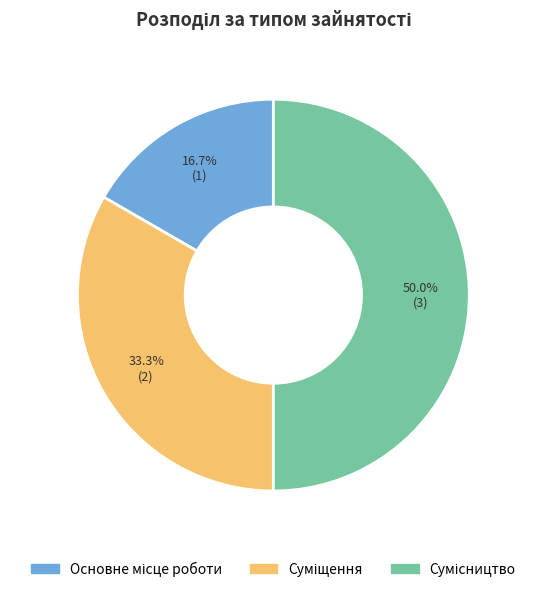

What is the smallest slice in the pie chart?

Основне місце роботи